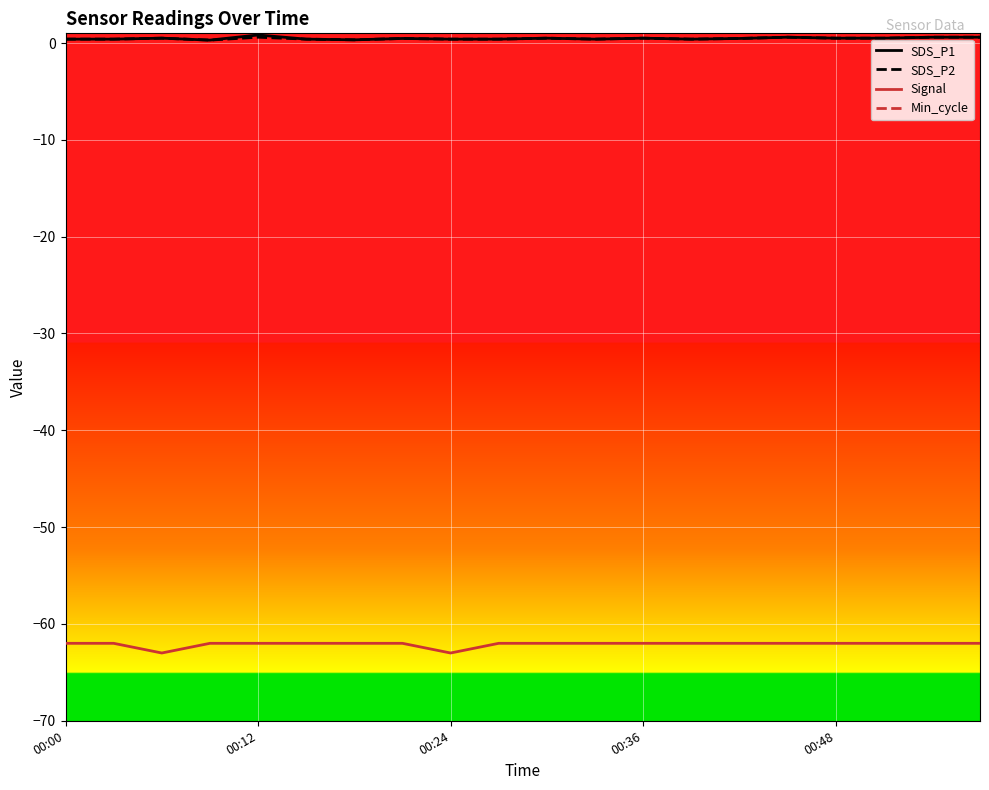

The value of Signal at 00:12 is -85.2. True or false?

False